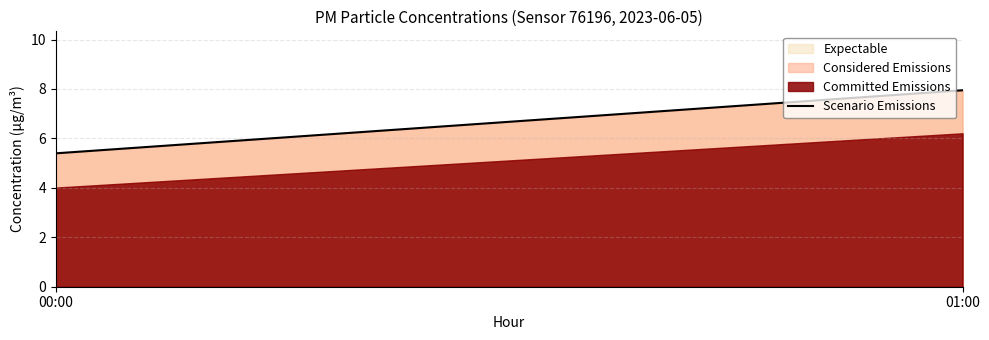

How many lines are shown in the chart?

3